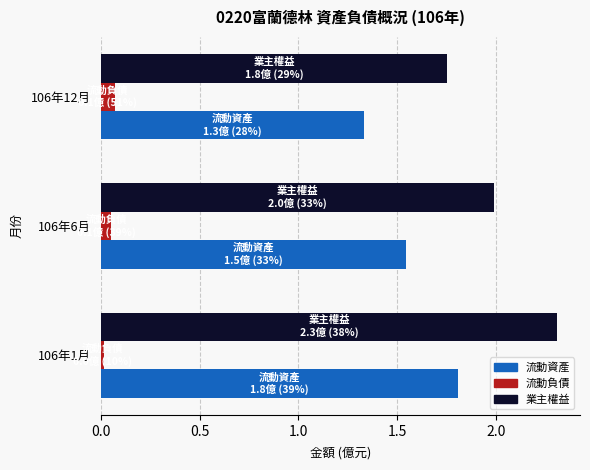

Which series has the largest range (max minus min)?

業主權益